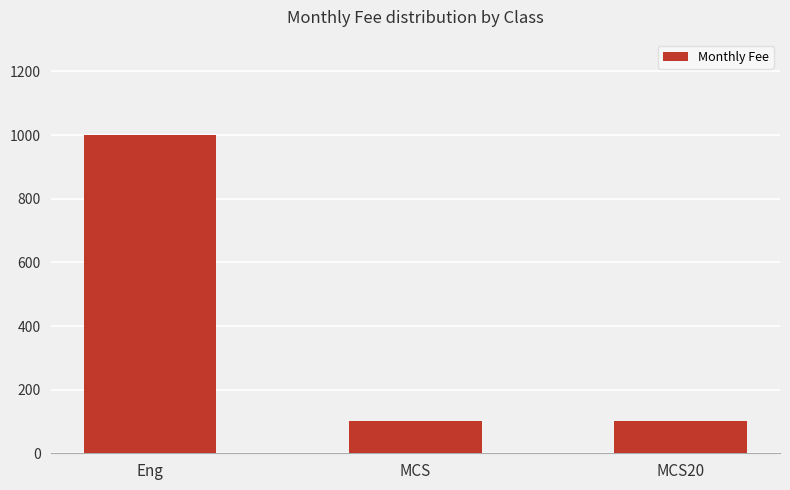

Are the bars grouped side by side (vs. stacked)?

No